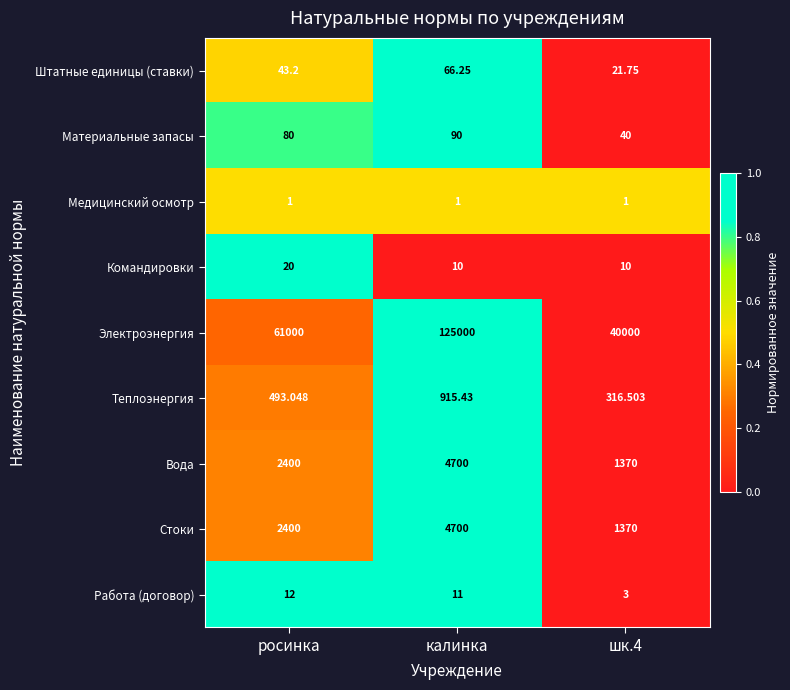

At which category is the sum across all series the highest?

калинка